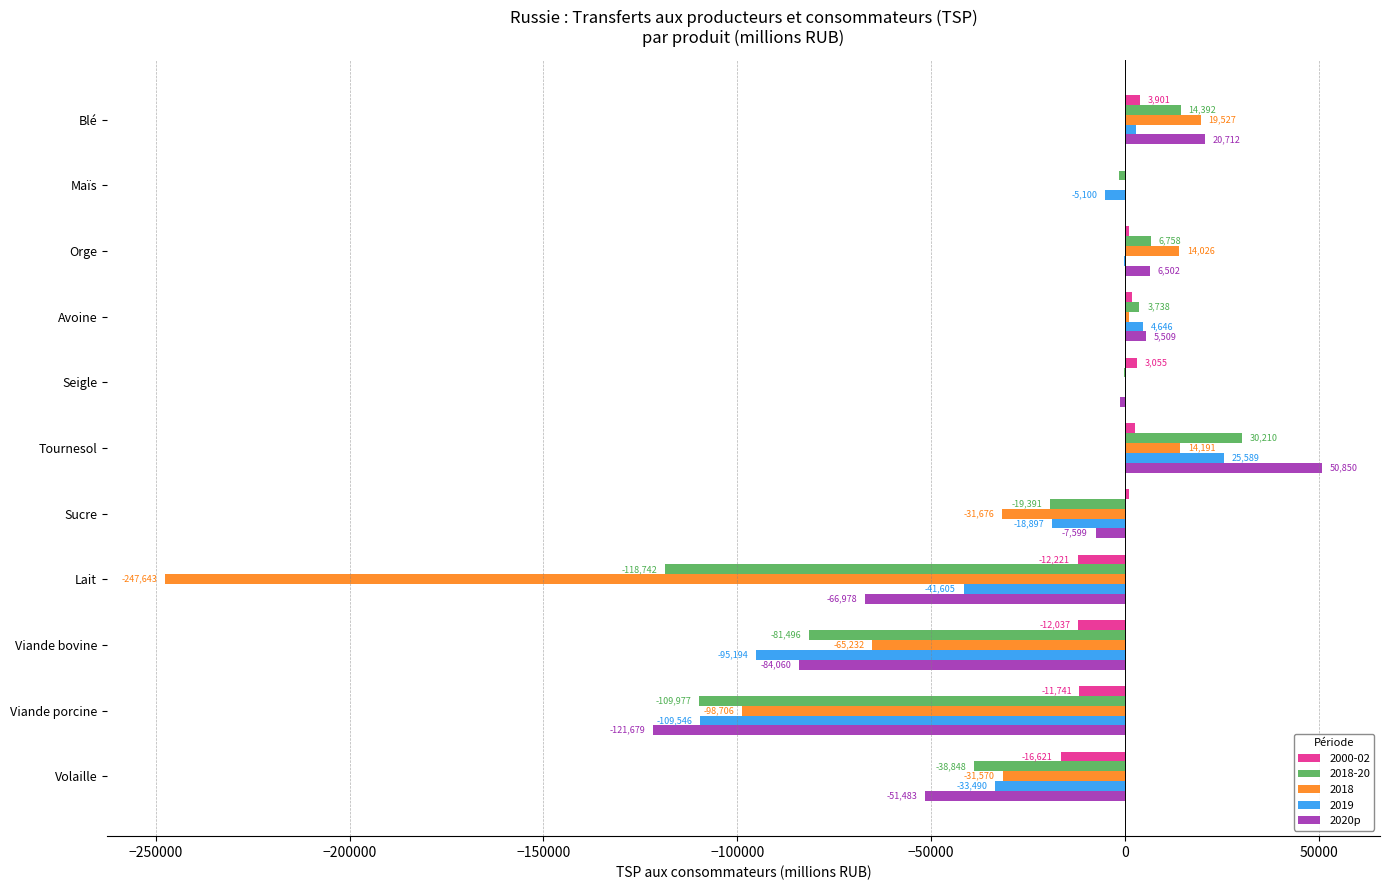

True or false: 2018 has a value of 1057.7 at Avoine.

True